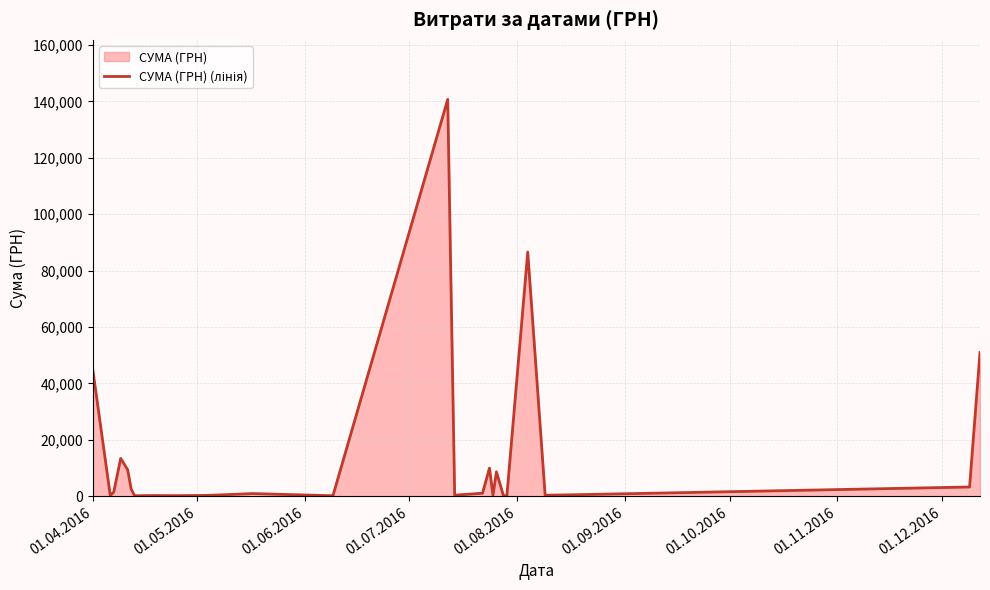

What is the maximum value shown in the chart?

140706.2